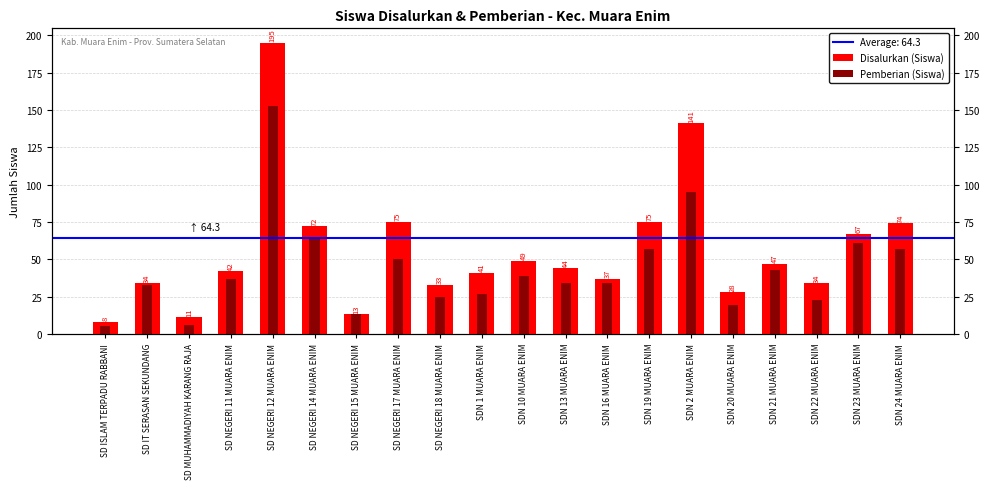

Which series changed the most between SD IT SERASAN SEKUNDANG and SDN 16 MUARA ENIM?

Disalurkan (Siswa)